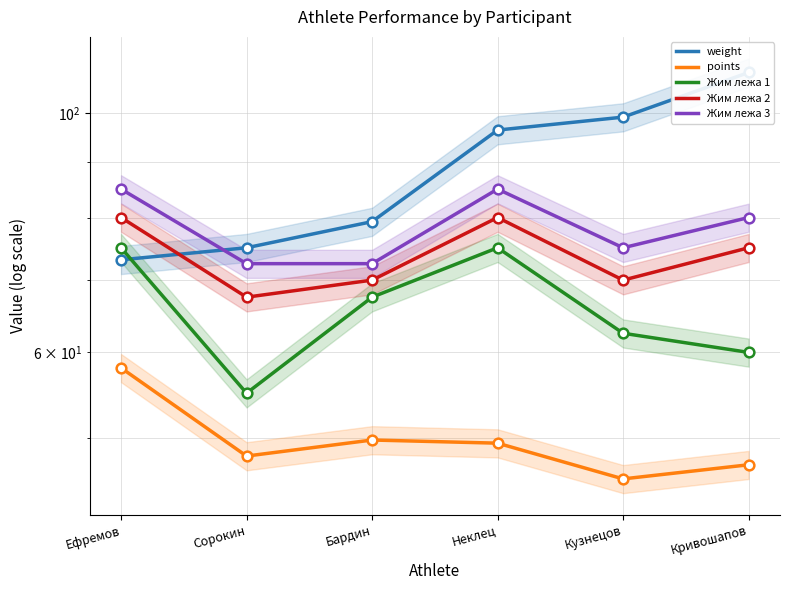

In Жим лежа 1, how many points are higher than both neighbors (excluding endpoints)?

1